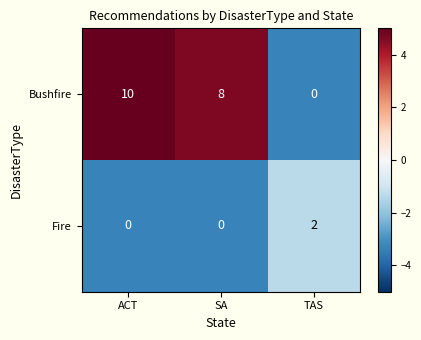

What is the average value of the Bushfire series?

6